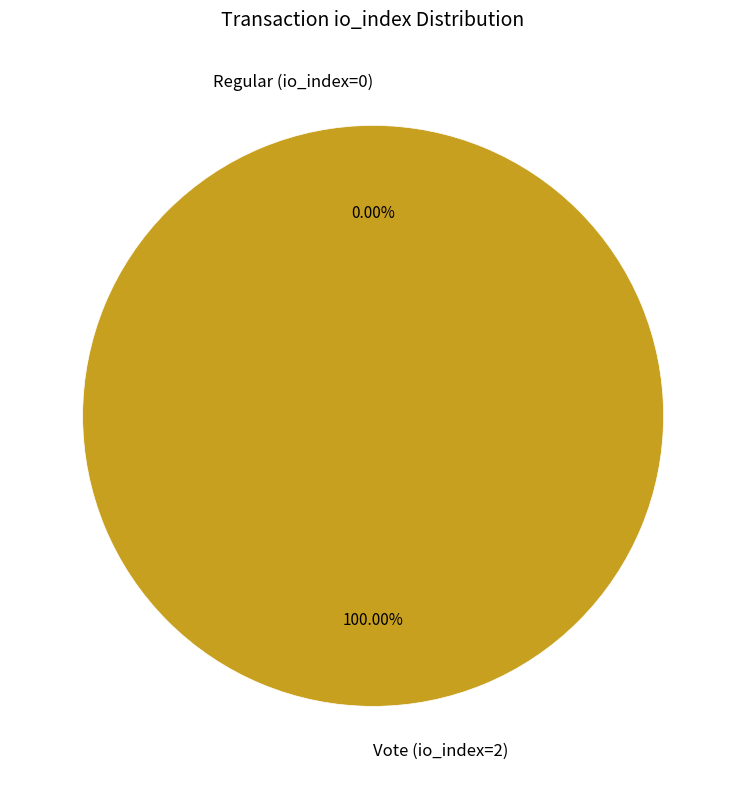

What percentage is the Vote (io_index=2) slice, to the nearest percent?

100%